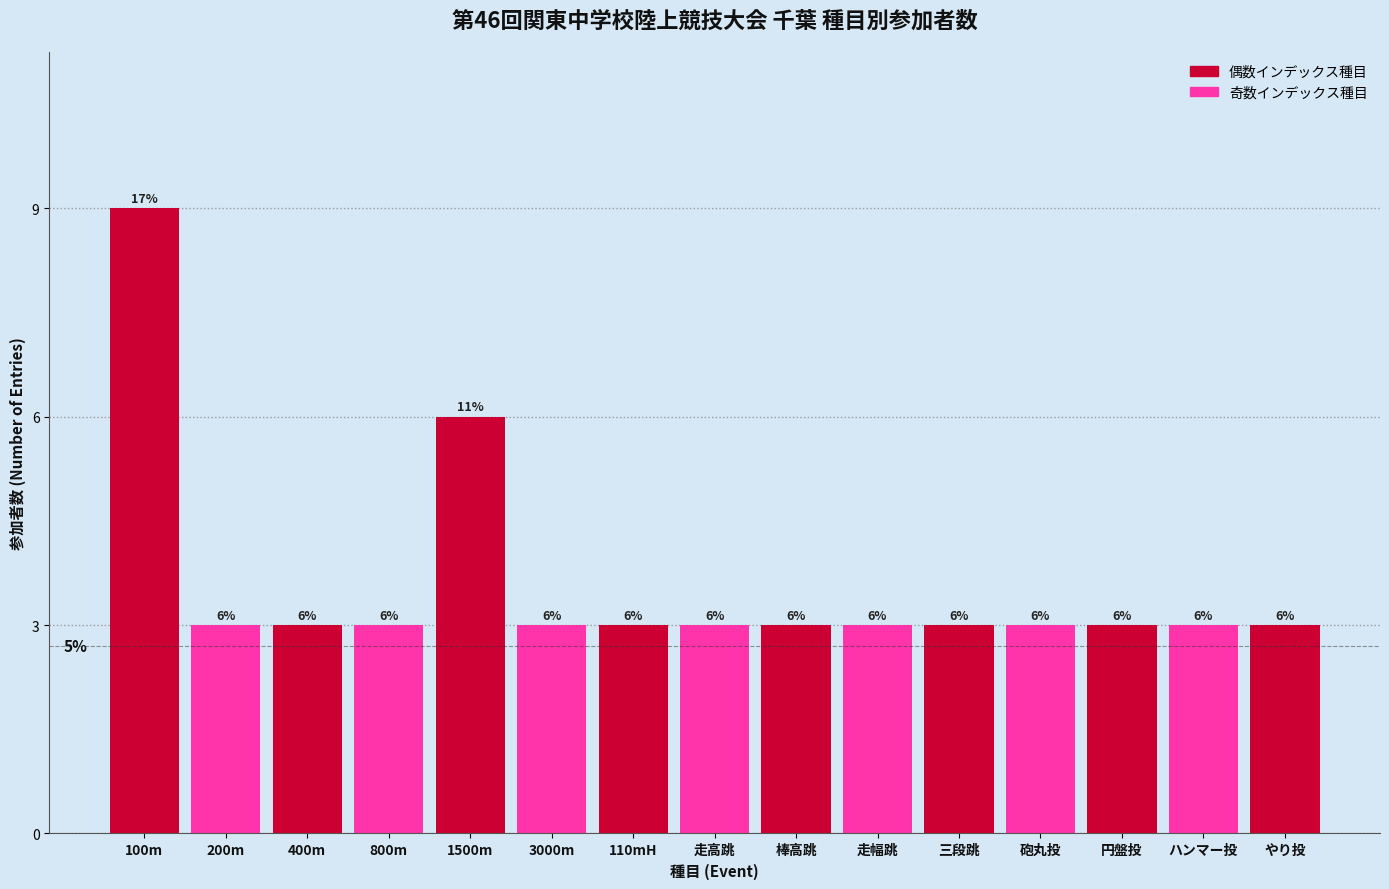

Reading left to right, what are all the values shown in this chart?

100m=9	200m=3	400m=3	800m=3	1500m=6	3000m=3	110mH=3	走高跳=3	棒高跳=3	走幅跳=3	三段跳=3	砲丸投=3	円盤投=3	ハンマー投=3	やり投=3